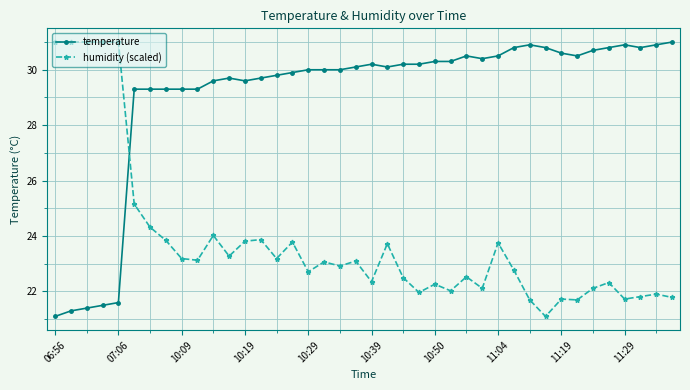

What is the difference between the second highest and second lowest values in the humidity (scaled) series?

9.3